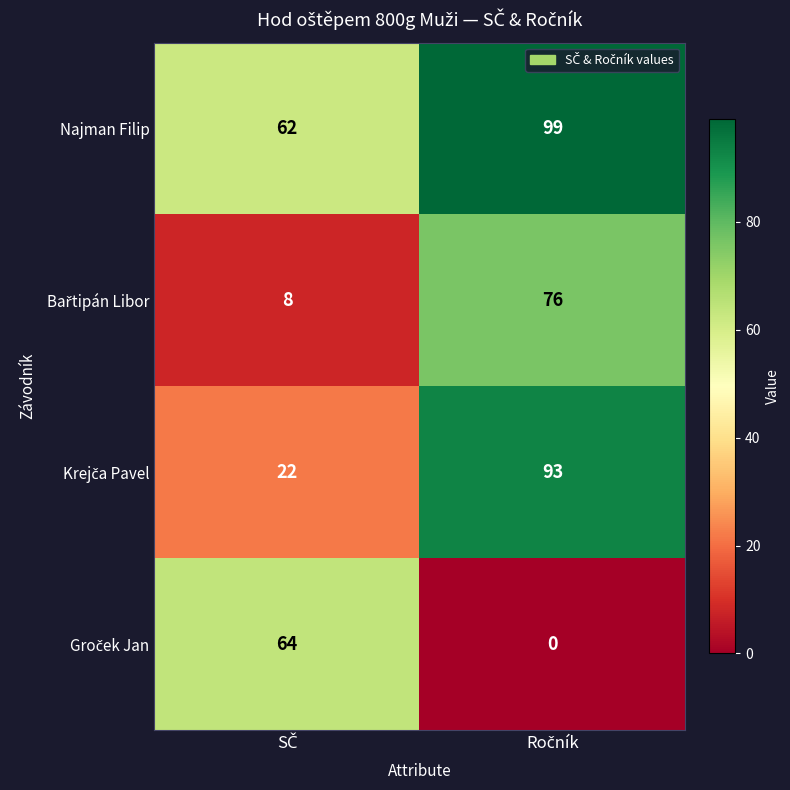

What is the greatest value displayed?

99